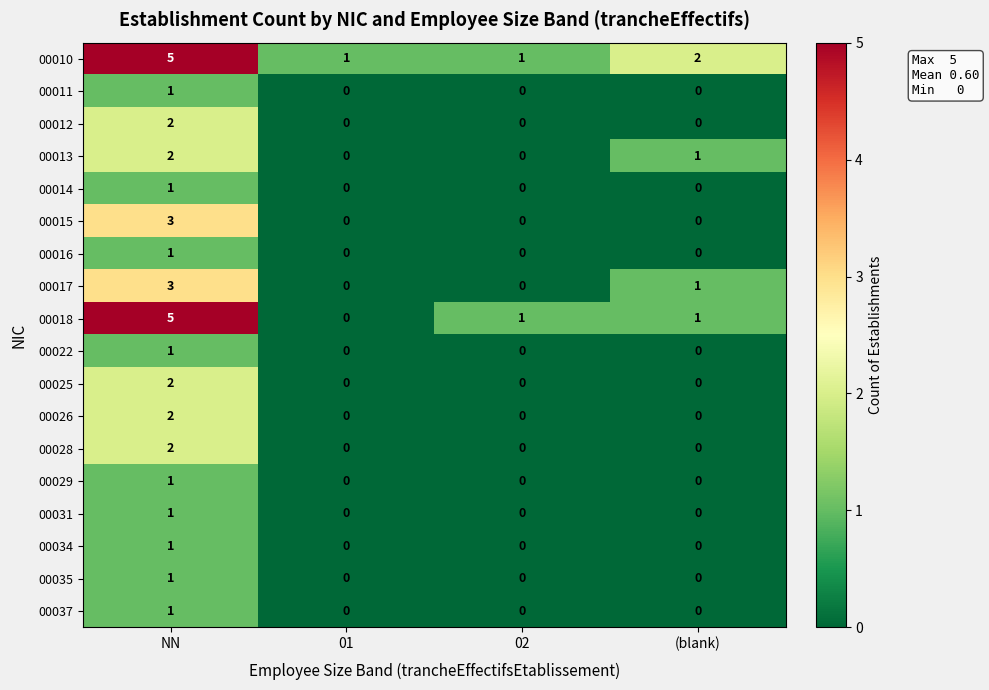

How many data points in 00012 are above 0?

1